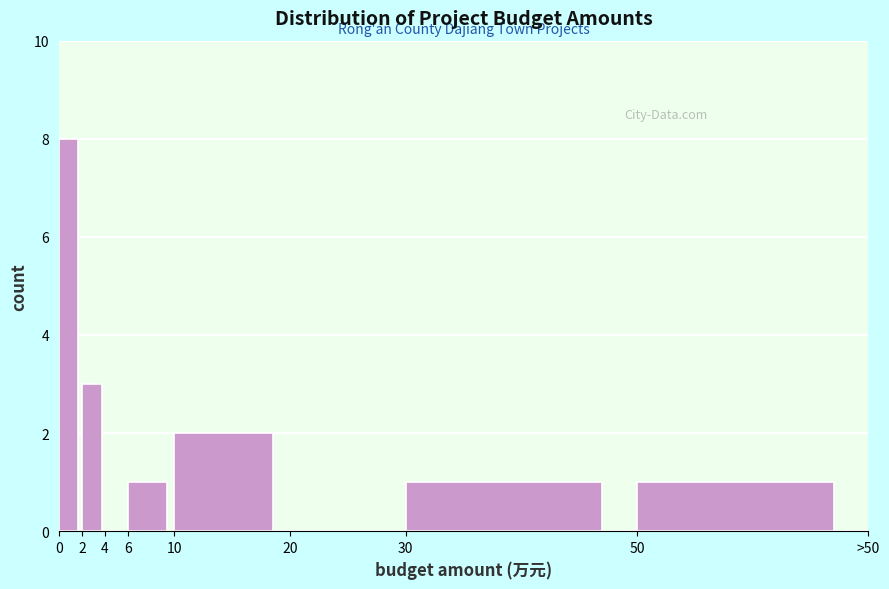

Reading right to left, list all the values displayed in this chart.

50=1	30=1	20=0	10=2	6=1	4=0	2=3	0=8